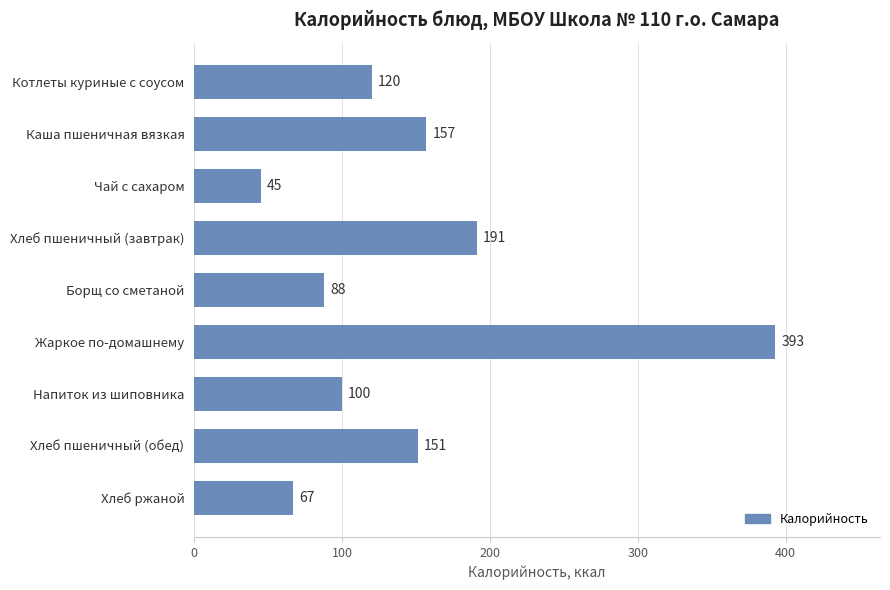

What is the label of the 2nd bar from the top?

Каша пшеничная вязкая